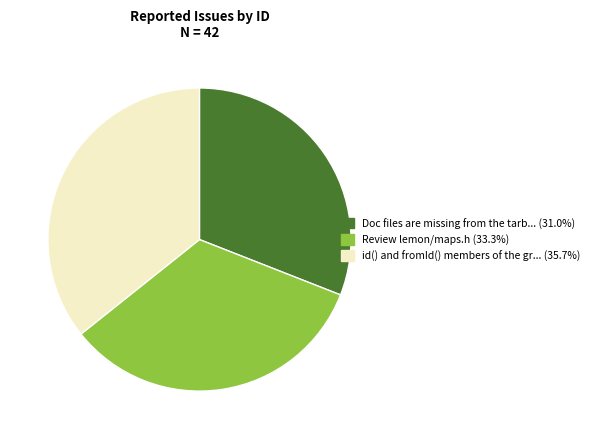

Is there a majority slice in this chart?

No